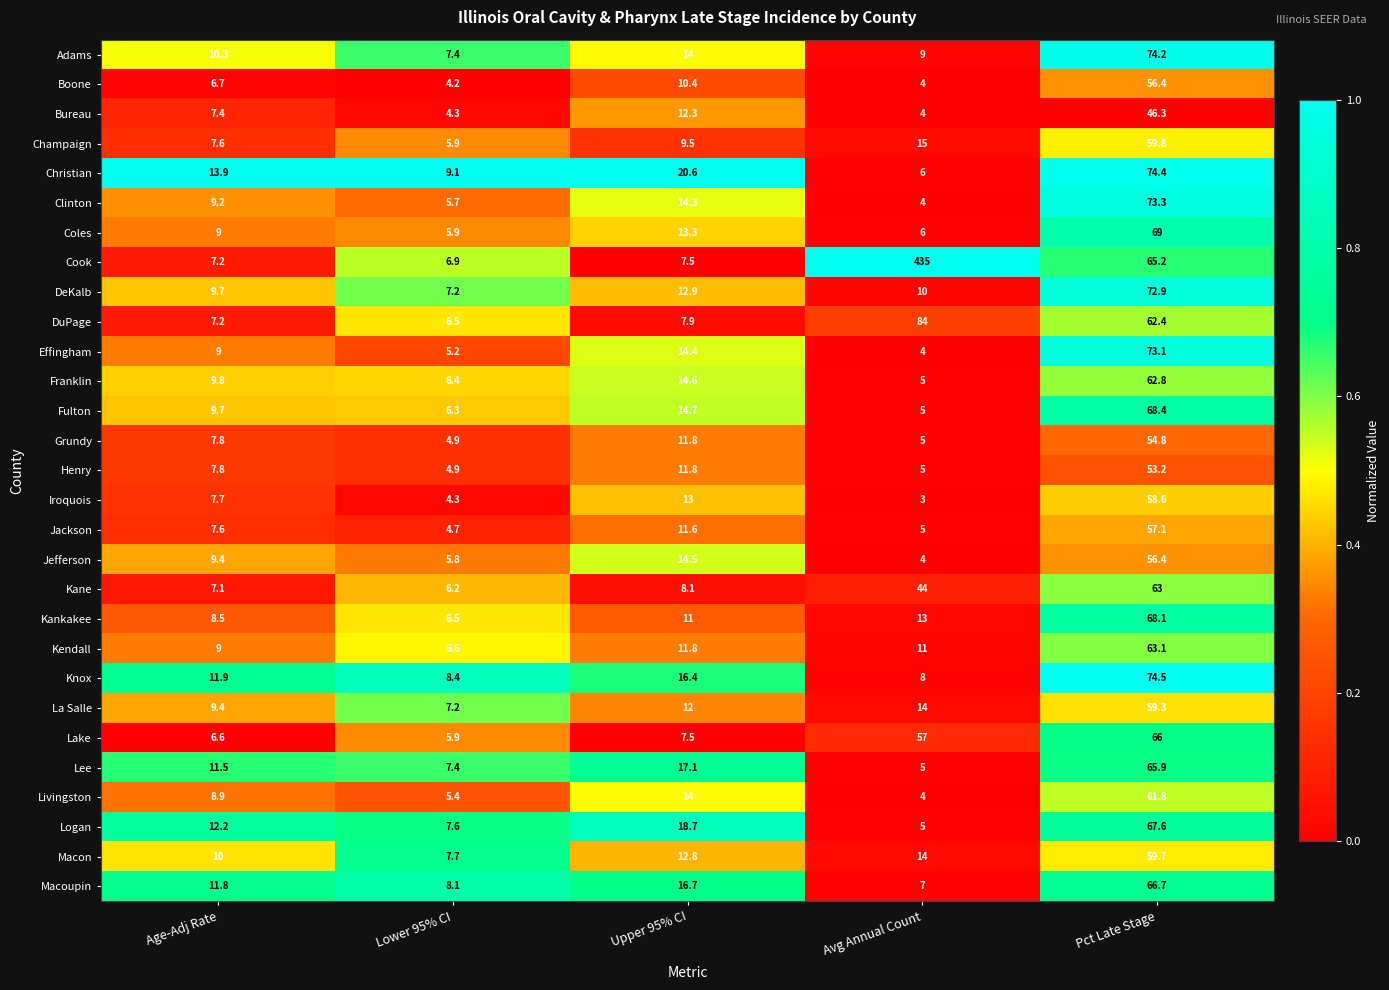

Where does the Champaign series first go above 9?

Upper 95% CI